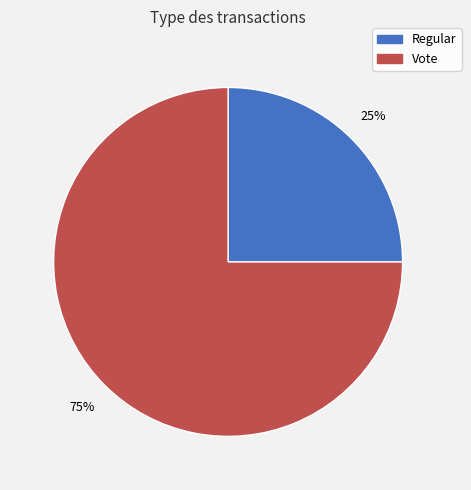

What percentage is the Regular slice, to the nearest percent?

25%